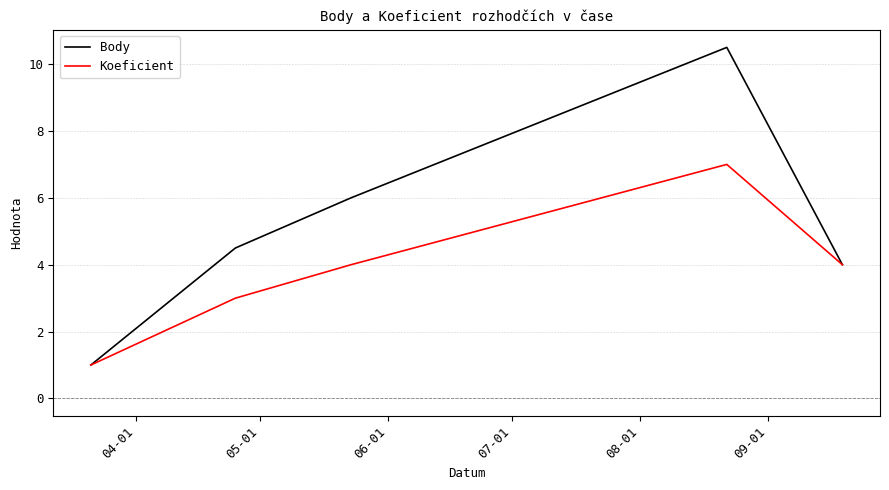

Which series has the widest spread of values?

Body